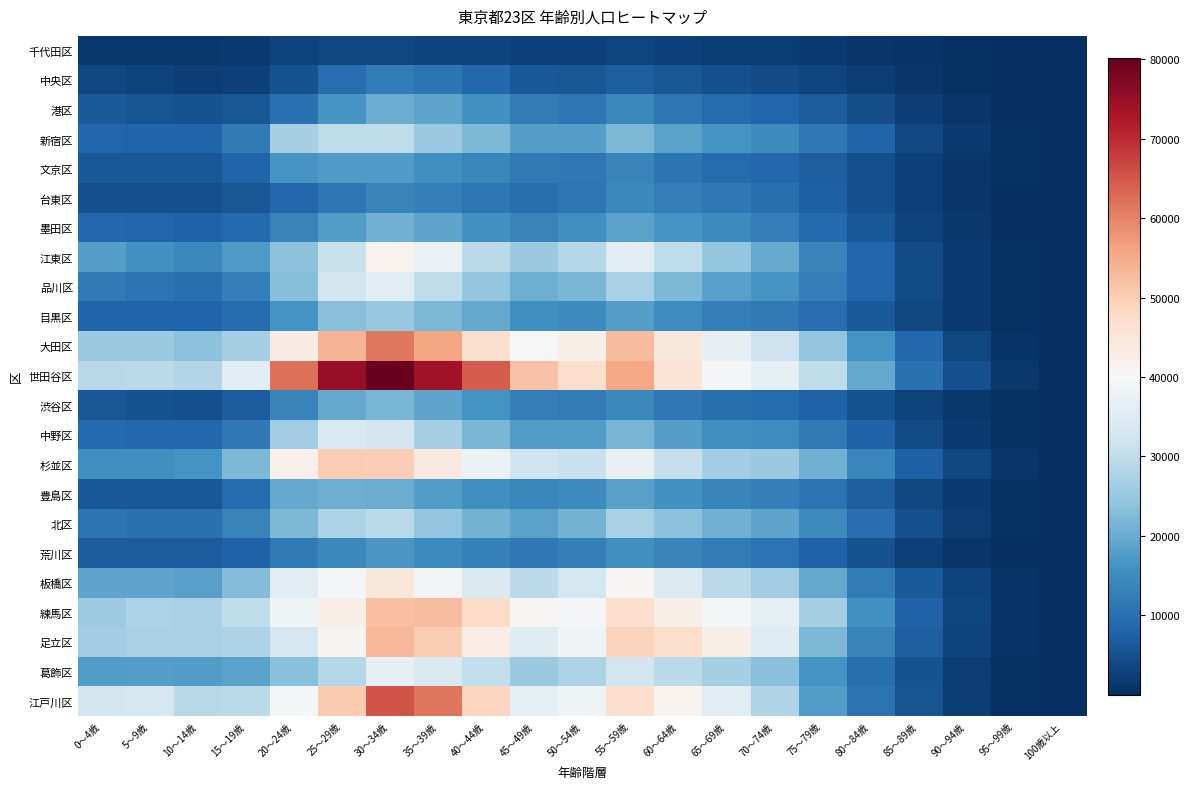

Reading left to right, list all the values displayed in this chart.

千代田区: 0～4歳=1328	5～9歳=1514	10～14歳=1494	15～19歳=1728	20～24歳=2945	25～29歳=3631	30～34歳=3604	35～39歳=3076	40～44歳=2898	45～49歳=2617	50～54歳=2601	55～59歳=3245	60～64歳=2580	65～69歳=2206	70～74歳=2066	75～79歳=1730	80～84歳=1205	85～89歳=734	90～94歳=362	95～99歳=104	100歳以上=15
中央区: 0～4歳=3470	5～9歳=2872	10～14歳=2400	15～19歳=2640	20～24歳=5199	25～29歳=9663	30～34歳=12046	35～39歳=10727	40～44歳=8593	45～49歳=6093	50～54歳=5668	55～59歳=7101	60～64歳=5750	65～69歳=4730	70～74歳=4147	75～79歳=3150	80～84歳=2049	85～89歳=1171	90～94歳=585	95～99歳=151	100歳以上=15
港区: 0～4歳=6368	5～9歳=5647	10～14歳=5157	15～19歳=5731	20～24歳=10150	25～29歳=16528	30～34歳=20156	35～39歳=18865	40～44歳=15779	45～49歳=12025	50～54歳=11162	55～59歳=14140	60～64歳=11041	65～69歳=9388	70～74歳=8393	75～79歳=6701	80～84歳=4566	85～89歳=2449	90～94歳=1130	95～99歳=323	100歳以上=33
新宿区: 0～4歳=8311	5～9歳=7897	10～14歳=7989	15～19歳=11738	20～24歳=26808	25～29歳=30065	30～34歳=29983	35～39歳=25228	40～44歳=21970	45～49歳=18064	50～54歳=18134	55～59歳=22246	60～64歳=18629	65～69歳=16248	70～74歳=14606	75～79歳=11594	80～84歳=7926	85～89歳=4078	90～94歳=1835	95～99歳=421	100歳以上=38
文京区: 0～4歳=6027	5～9歳=6217	10～14歳=6141	15～19歳=8026	20～24歳=16604	25～29歳=17257	30～34歳=17466	35～39歳=15605	40～44歳=14037	45～49歳=11742	50～54歳=11348	55～59歳=13560	60～64歳=10813	65～69歳=9379	70～74歳=8726	75～79歳=7200	80～84歳=5013	85～89歳=2809	90～94歳=1223	95～99歳=330	100歳以上=41
台東区: 0～4歳=4989	5～9歳=4906	10～14歳=5016	15～19歳=5745	20～24歳=8596	25～29歳=11277	30～34歳=13561	35～39歳=12728	40～44歳=11054	45～49歳=9986	50～54歳=11044	55～59歳=14385	60～64歳=12522	65～69歳=11297	70～74歳=9954	75～79歳=7387	80～84歳=4943	85～89歳=2681	90～94歳=1140	95～99歳=285	100歳以上=32
墨田区: 0～4歳=8538	5～9歳=8174	10～14歳=7756	15～19歳=9026	20～24歳=13330	25～29歳=17674	30～34歳=20996	35～39歳=18812	40～44歳=15833	45～49歳=13725	50～54歳=15513	55～59歳=18671	60～64歳=16386	65～69歳=14601	70～74歳=12346	75～79歳=8912	80～84歳=6030	85～89歳=3125	90～94歳=1317	95～99歳=287	100歳以上=40
江東区: 0～4歳=18021	5～9歳=15742	10～14歳=14416	15～19歳=17278	20～24歳=23513	25～29歳=31305	30～34歳=41377	35～39歳=37339	40～44歳=29738	45～49歳=25218	50～54歳=28642	55～59歳=35656	60～64歳=29843	65～69歳=24740	70～74歳=20007	75～79歳=13501	80～84歳=8224	85～89歳=4182	90～94歳=1692	95～99歳=350	100歳以上=43
品川区: 0～4歳=11733	5～9歳=10522	10～14歳=10017	15～19歳=12656	20～24歳=23057	25～29歳=32784	30～34歳=35579	35～39歳=29949	40～44歳=24729	45～49歳=20517	50～54歳=21782	55～59歳=27190	60～64歳=22162	65～69歳=18460	70～74歳=16330	75～79歳=12534	80～84歳=8184	85～89歳=4284	90～94歳=1889	95～99歳=465	100歳以上=65
目黒区: 0～4歳=7953	5～9歳=8105	10～14歳=7934	15～19歳=9168	20～24歳=16138	25～29歳=23368	30～34歳=24858	35～39歳=22230	40～44歳=19740	45～49歳=15544	50～54歳=14447	55～59歳=18021	60～64歳=14882	65～69歳=12705	70～74歳=11795	75～79歳=9656	80～84歳=6500	85～89歳=3463	90～94歳=1733	95～99歳=455	100歳以上=54
大田区: 0～4歳=25388	5～9歳=25100	10～14歳=23634	15～19歳=26747	20～24歳=43458	25～29歳=53731	30～34歳=61311	35～39歳=55814	40～44歳=46645	45～49歳=39910	50～54歳=42515	55～59歳=52849	60～64歳=44583	65～69歳=36952	70～74歳=31854	75～79歳=24308	80～84歳=16076	85～89歳=8564	90～94歳=3678	95～99歳=818	100歳以上=92
世田谷区: 0～4歳=29001	5～9歳=29301	10～14歳=28238	15～19歳=35514	20～24歳=62316	25～29歳=75087	30～34歳=80214	35～39歳=73822	40～44歳=64288	45～49歳=51916	50～54歳=47052	55～59歳=55741	60～64歳=45633	65～69歳=39537	70～74歳=36528	75～79歳=29832	80～84歳=19693	85～89歳=10224	90～94歳=4874	95～99歳=1322	100歳以上=187
渋谷区: 0～4歳=5742	5～9歳=5316	10～14歳=4953	15～19歳=6602	20～24歳=13326	25～29歳=19526	30～34歳=21654	35～39歳=18971	40～44歳=16137	45～49歳=12512	50～54歳=11933	55～59歳=14299	60～64歳=11417	65～69歳=9911	70～74歳=9302	75～79歳=7705	80～84歳=5262	85～89歳=2949	90～94歳=1346	95～99歳=366	100歳以上=51
中野区: 0～4歳=8823	5～9歳=8519	10～14歳=8494	15～19歳=11494	20～24歳=26043	25～29歳=34081	30～34歳=32640	35～39歳=26922	40～44歳=21933	45～49歳=17846	50～54歳=17820	55～59歳=21336	60～64歳=17923	65～69歳=15518	70～74歳=14913	75～79歳=11770	80～84歳=7815	85～89歳=4114	90～94歳=1847	95～99歳=479	100歳以上=62
杉並区: 0～4歳=15380	5～9歳=15584	10～14歳=16001	15～19歳=22154	20～24歳=42271	25～29歳=50257	30～34歳=49868	35～39歳=43566	40～44歳=37867	45～49歳=32017	50～54歳=31321	55～59歳=37131	60～64歳=30815	65～69歳=26288	70～74歳=25098	75～79歳=20955	80～84歳=13867	85～89歳=7530	90～94歳=3474	95～99歳=1012	100歳以上=126
豊島区: 0～4歳=6219	5～9歳=6111	10～14歳=6237	15～19歳=9408	20～24歳=19650	25～29歳=20440	30～34歳=20221	35～39歳=17581	40～44歳=15517	45～49歳=13882	50～54歳=14522	55～59歳=18492	60～64歳=15703	65～69歳=13630	70～74歳=12548	75～79歳=10355	80～84歳=6979	85～89歳=3617	90～94歳=1594	95～99歳=377	100歳以上=58
北区: 0～4歳=10763	5～9歳=10141	10～14歳=10141	15～19歳=13194	20～24歳=22199	25～29歳=27431	30～34歳=29224	35～39歳=24297	40～44歳=21057	45～49歳=18549	50～54歳=21299	55～59歳=26969	60～64歳=23584	65～69歳=20991	70～74歳=18977	75～79歳=14445	80～84歳=9478	85～89歳=4955	90～94歳=2089	95～99歳=497	100歳以上=65
荒川区: 0～4歳=6878	5～9歳=6699	10～14歳=6710	15～19歳=7727	20～24歳=11626	25～29歳=14127	30～34歳=16811	35～39歳=14681	40～44歳=13108	45～49歳=11332	50～54歳=12691	55～59歳=15521	60～64歳=13490	65～69歳=12186	70～74歳=10557	75～79歳=7707	80～84歳=5082	85～89歳=2665	90～94歳=1232	95～99歳=313	100歳以上=20
板橋区: 0～4歳=19119	5～9歳=18817	10～14歳=18348	15～19歳=22798	20～24歳=35482	25～29歳=39430	30～34歳=44571	35～39歳=39007	40～44歳=34384	45～49歳=29646	50～54歳=33026	55～59歳=40651	60～64歳=34503	65～69歳=29677	70～74歳=26228	75～79歳=19672	80～84歳=12183	85～89歳=6480	90～94歳=2928	95～99歳=767	100歳以上=82
練馬区: 0～4歳=25574	5～9歳=27399	10～14歳=27033	15～19歳=29977	20～24歳=38373	25～29歳=42926	30～34歳=52304	35～39歳=52371	40～44歳=47718	45～49歳=40552	50～54歳=39384	55～59歳=46993	60～64歳=42328	65～69歳=39703	70～74歳=36362	75～79歳=26769	80～84歳=15850	85～89歳=7809	90～94歳=3305	95～99歳=859	100歳以上=98
足立区: 0～4歳=26101	5～9歳=27257	10～14歳=27045	15～19歳=27607	20～24歳=33267	25～29歳=41056	30～34歳=53353	35～39歳=50250	40～44歳=42990	45～49歳=35112	50～54歳=38826	55～59歳=48993	60～64歳=47057	65～69歳=42524	70～74歳=34983	75～79歳=22090	80～84歳=13310	85～89歳=6914	90～94歳=2999	95～99歳=692	100歳以上=74
葛飾区: 0～4歳=17639	5～9歳=17965	10～14歳=17860	15～19歳=18610	20～24歳=23432	25～29歳=28783	30～34歳=36676	35～39歳=34237	40～44歳=30355	45～49歳=25386	50～54歳=27346	55～59歳=32789	60～64歳=29413	65～69歳=26932	70～74歳=23491	75～79歳=16207	80～84歳=9760	85～89歳=5203	90～94歳=2181	95～99歳=491	100歳以上=67
江戸川区: 0～4歳=32821	5～9歳=32997	10～14歳=29085	15～19歳=29394	20～24歳=39461	25～29歳=50655	30～34歳=65356	35～39歳=61583	40～44歳=48881	45～49歳=36555	50～54歳=38028	55～59歳=46755	60～64歳=41581	65～69歳=35934	70～74歳=28028	75～79歳=17818	80～84歳=10492	85～89歳=5441	90～94歳=2335	95～99歳=538	100歳以上=67